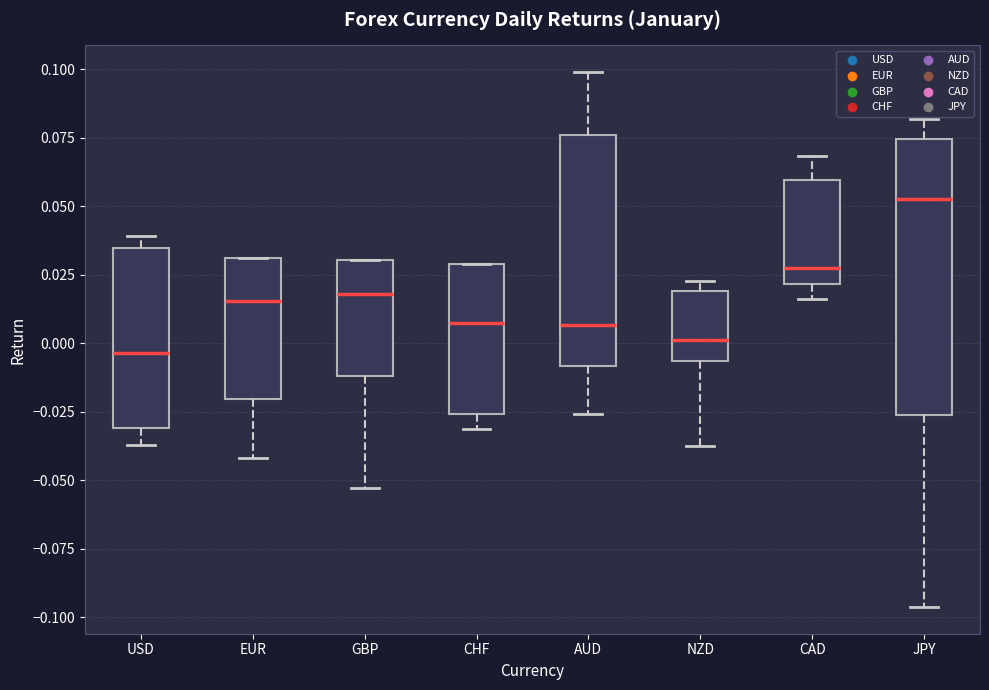

Which box is the tallest, from its lower edge to its upper edge?

JPY